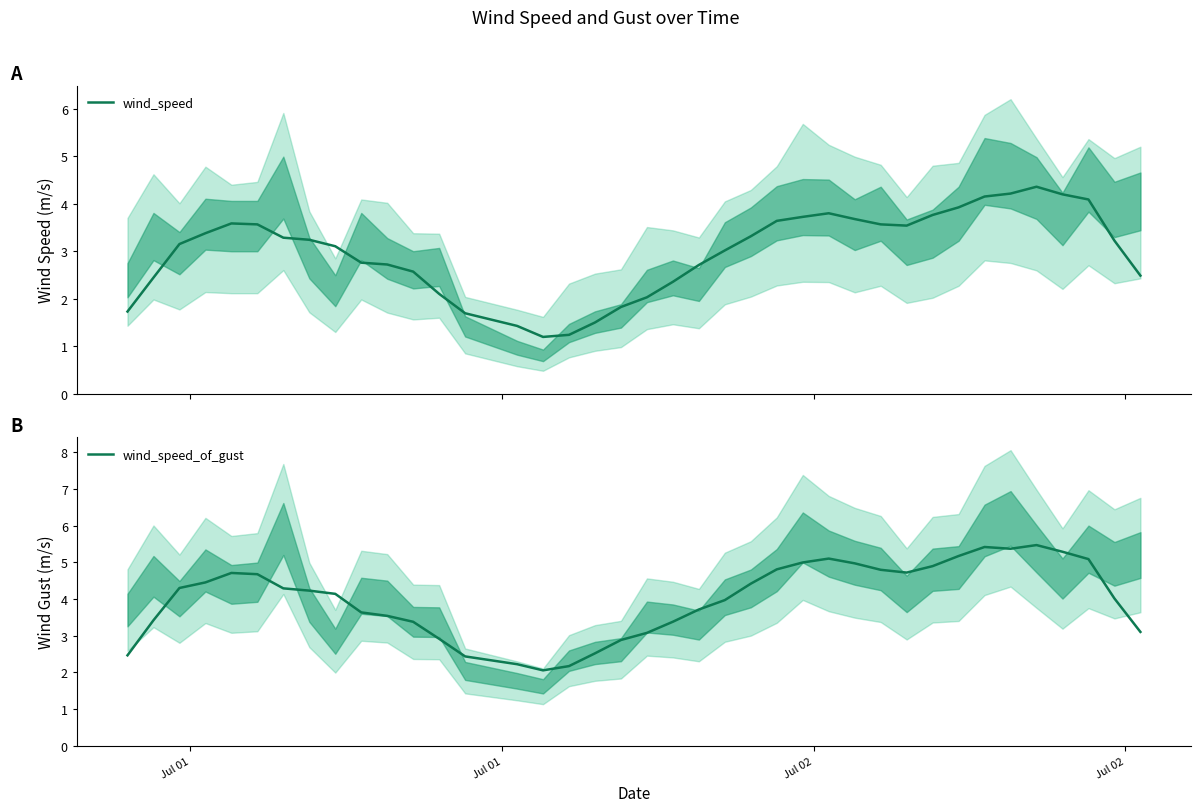

True or false: wind_speed_of_gust has more than 0 points higher than both neighbors.

True